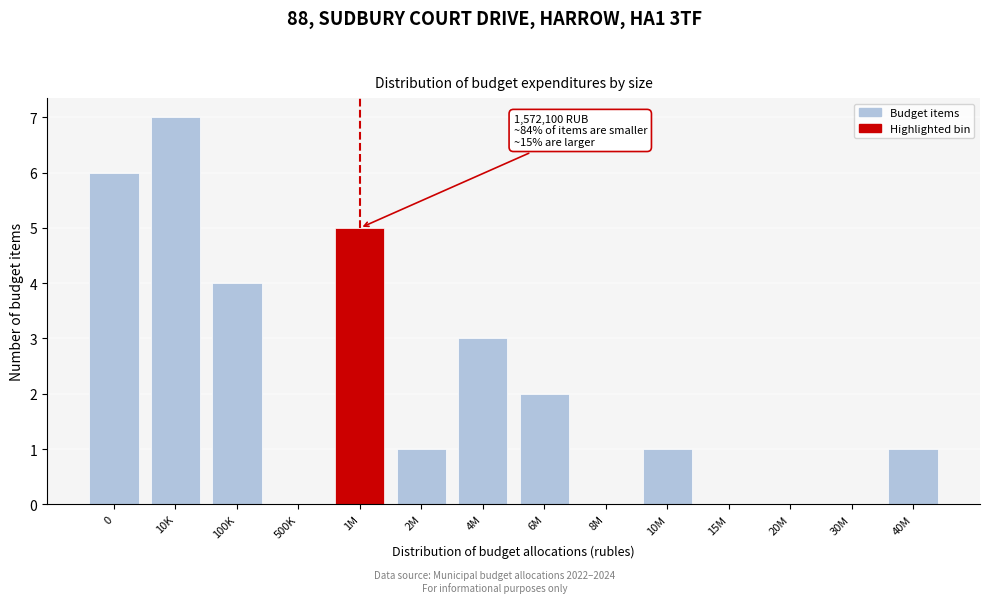

Reading left to right, list all the values displayed in this chart.

0=6	10K=7	100K=4	500K=0	1M=5	2M=1	4M=3	6M=2	8M=0	10M=1	15M=0	20M=0	30M=0	40M=1